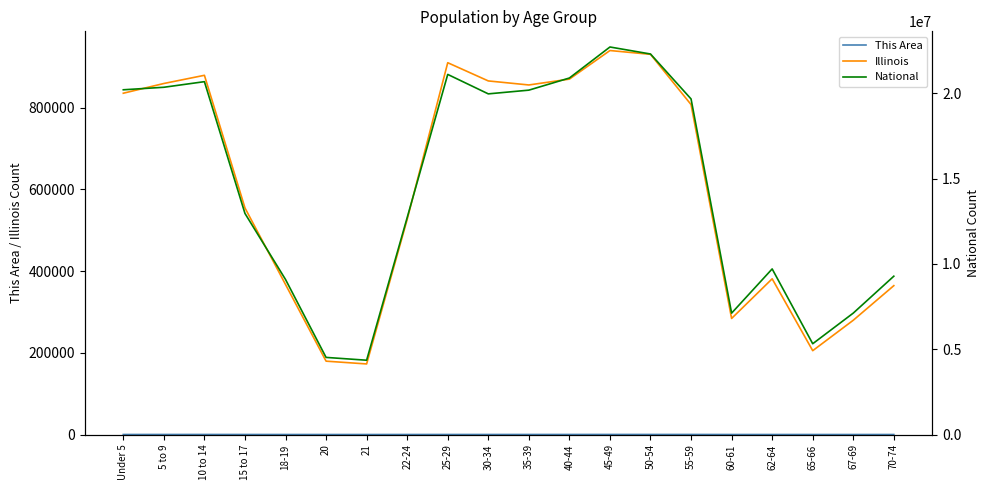

At which category is the sum across all series the highest?

45-49